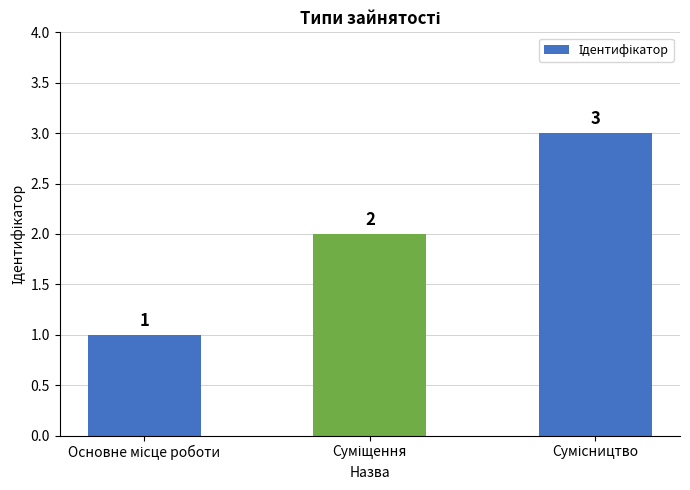

What is the maximum value shown in the chart?

3